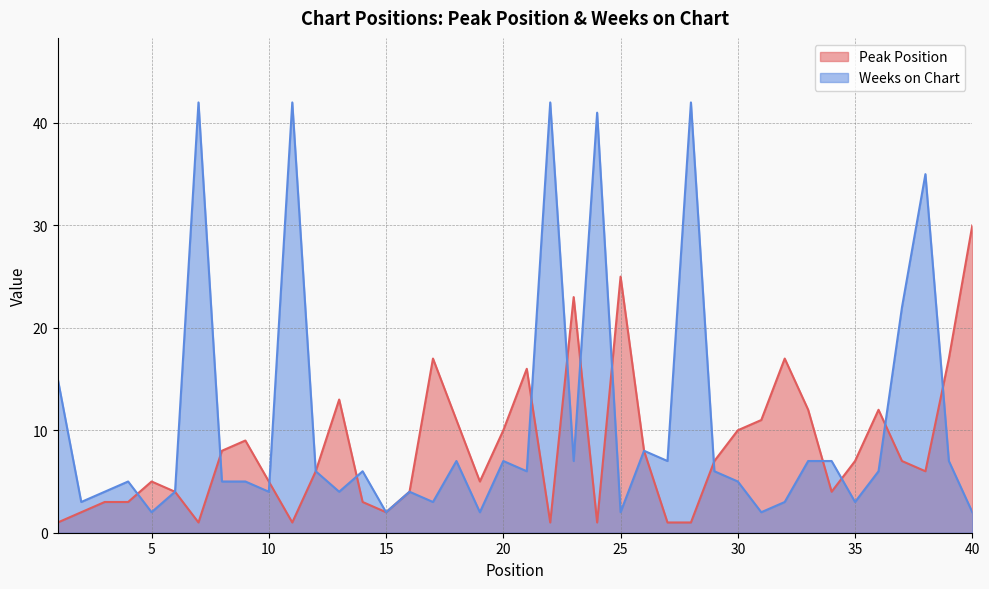

What is the difference between the second highest and second lowest values in the Weeks on Chart series?

40